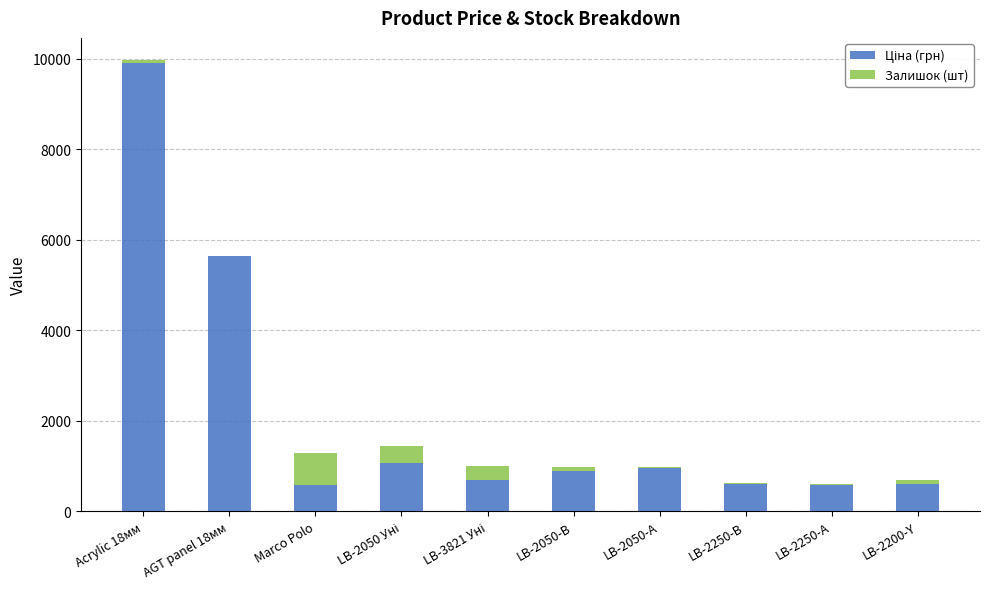

What is the label of the 2nd bar from the right?

LB-2250-А